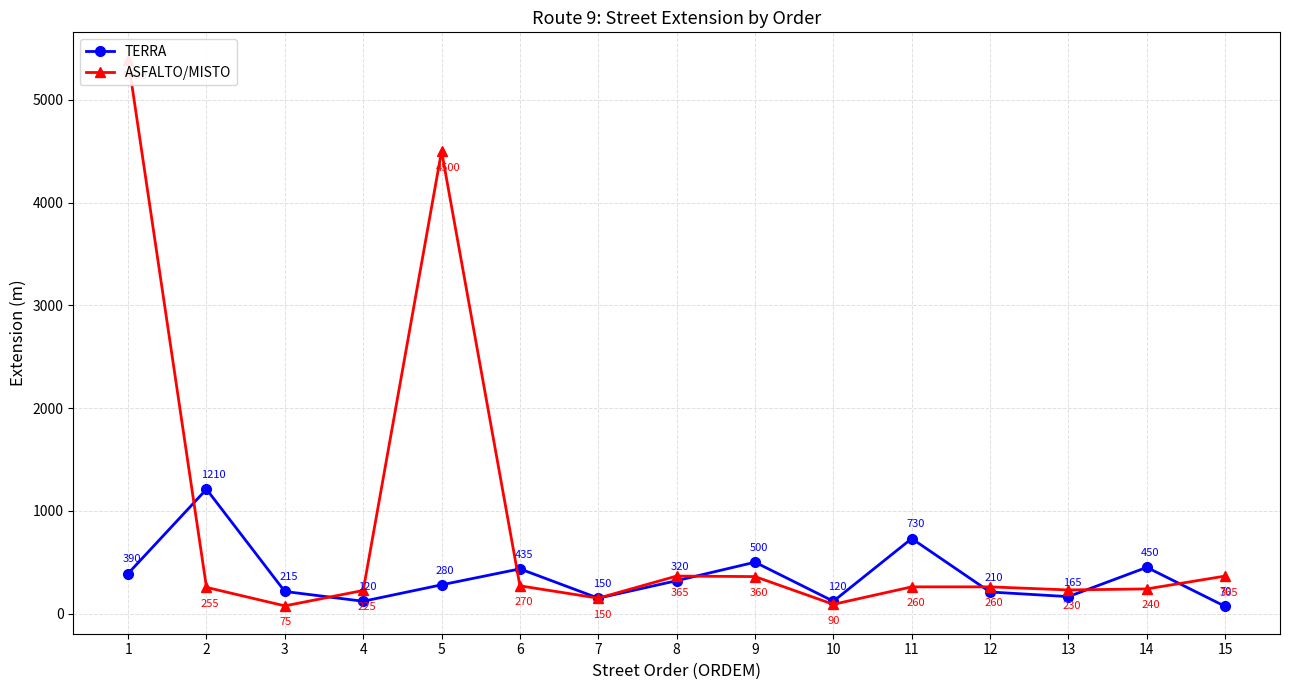

Is it true that TERRA equals 328 at 9?

False